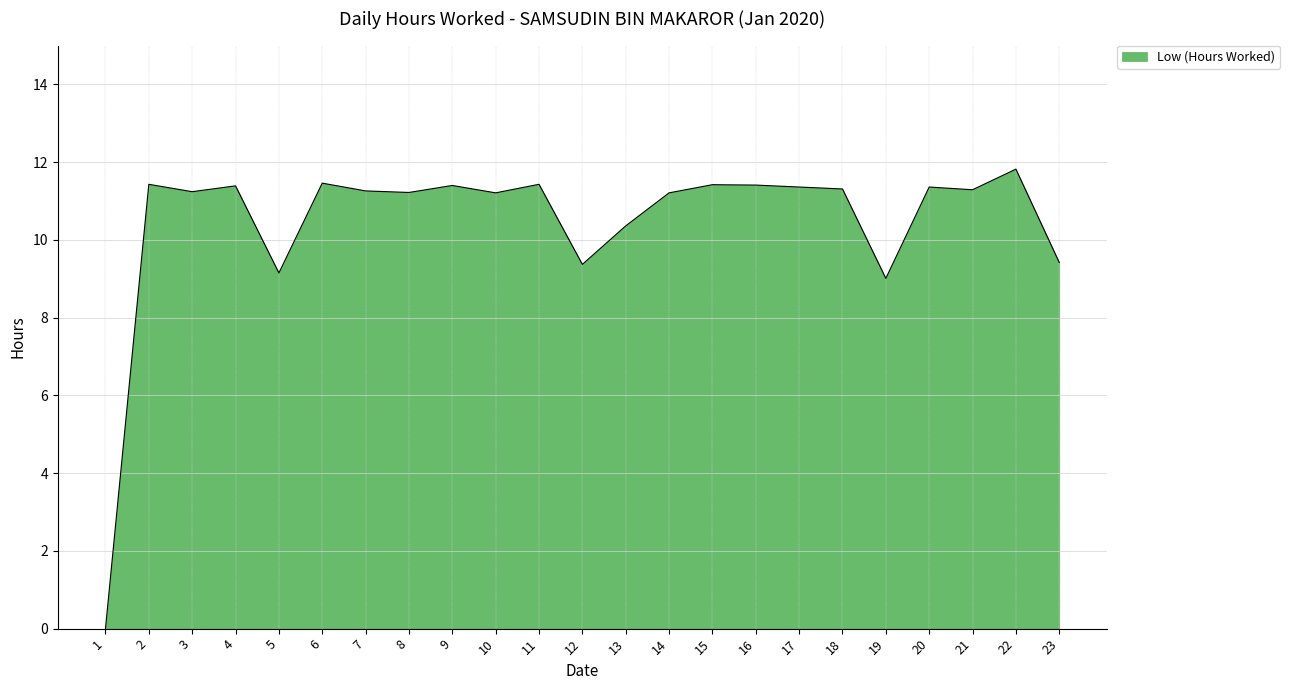

What is the ratio of the value at 7 to the value at 4?

1.0